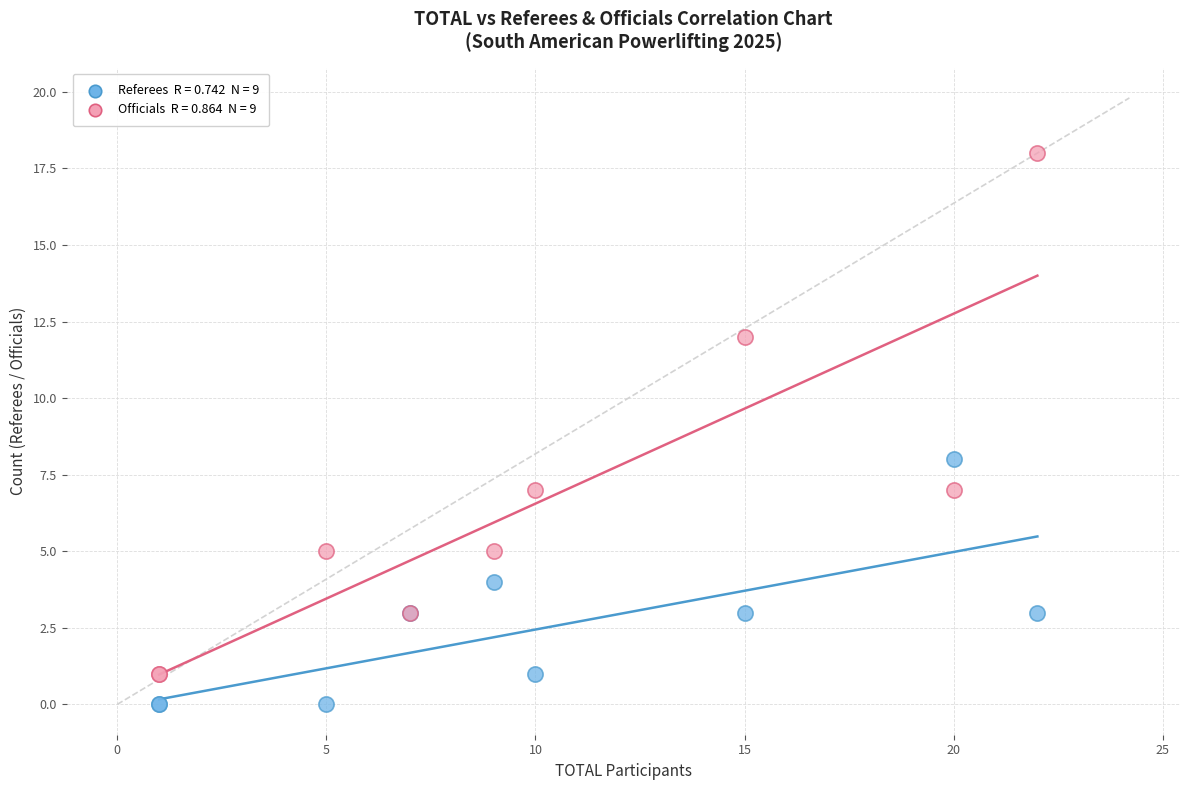

Across all series, what Y value is closest to 9?

8